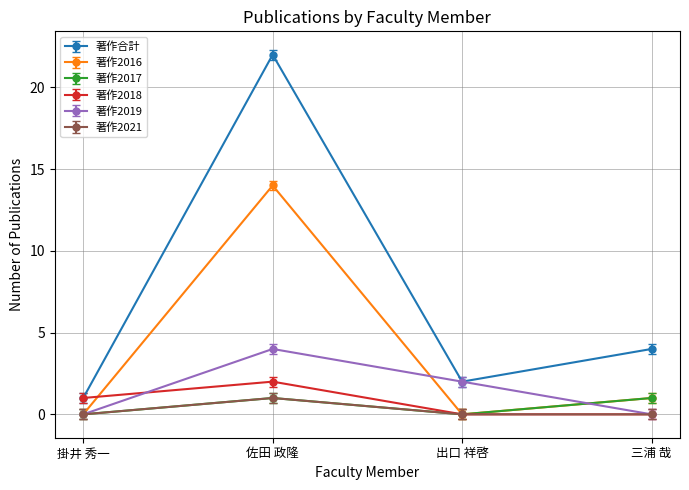

What is the maximum value for 著作2019?

4